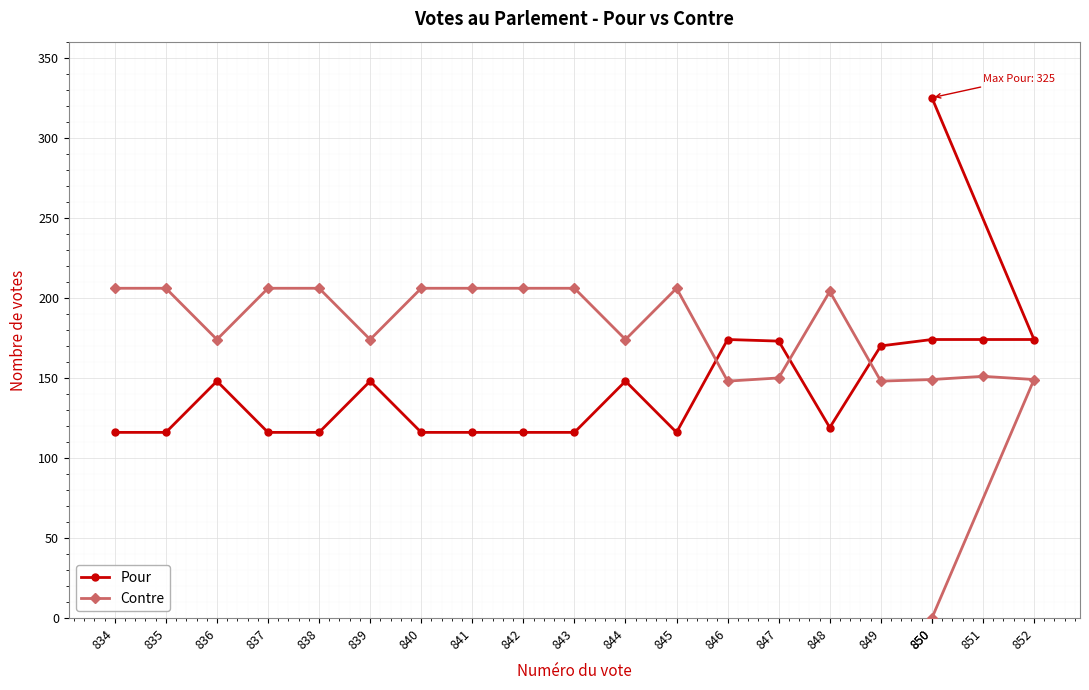

Which series has the widest spread of values?

Pour